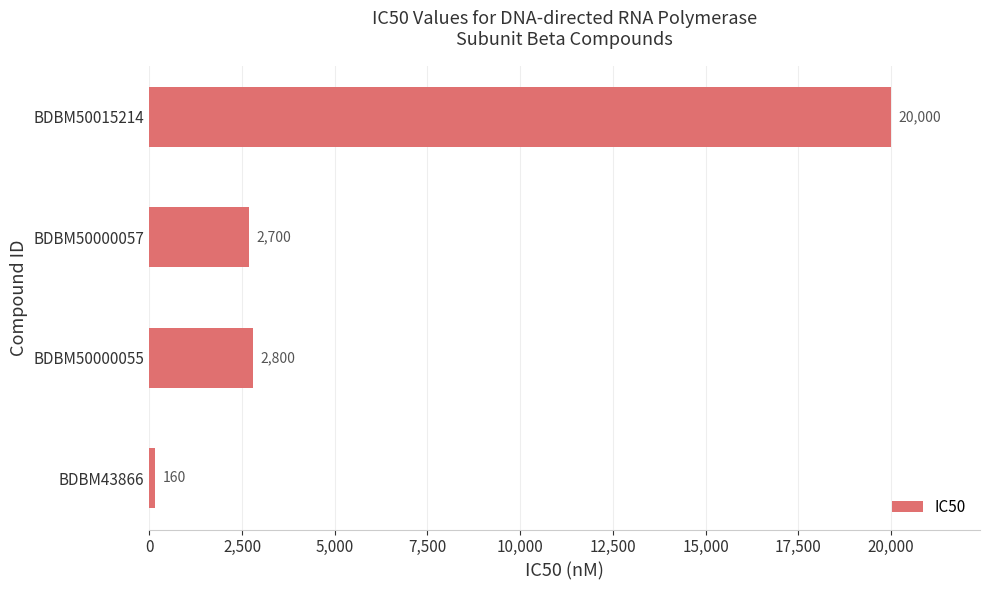

What is the average value?

6415